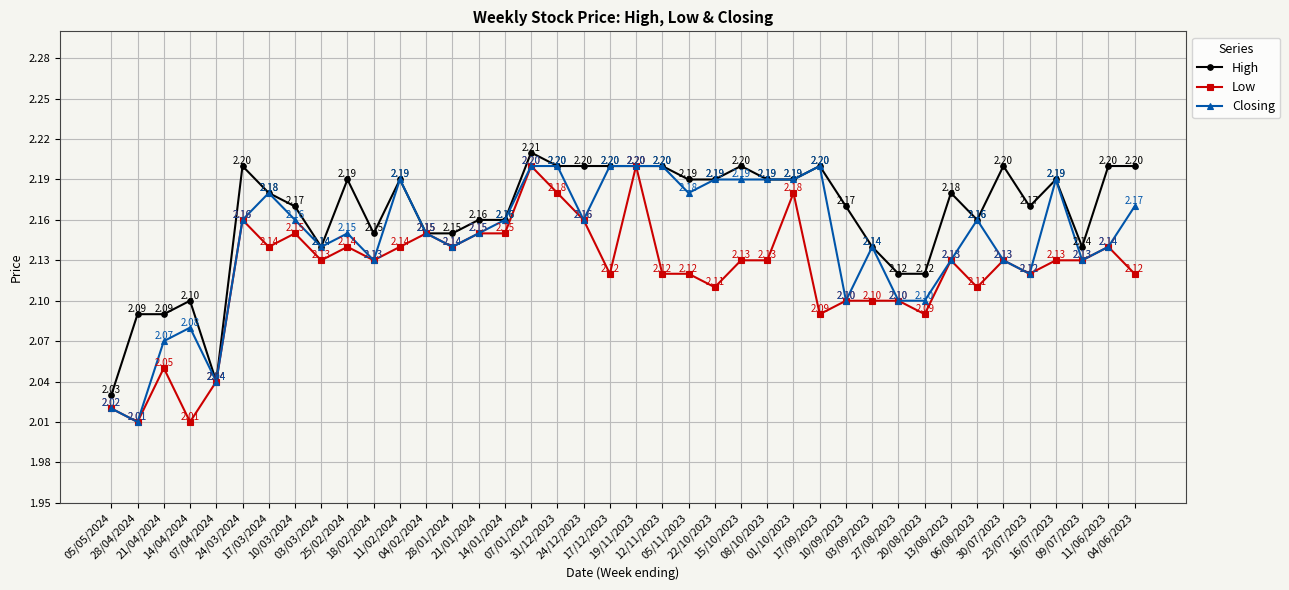

Which series has the largest total across all categories?

High